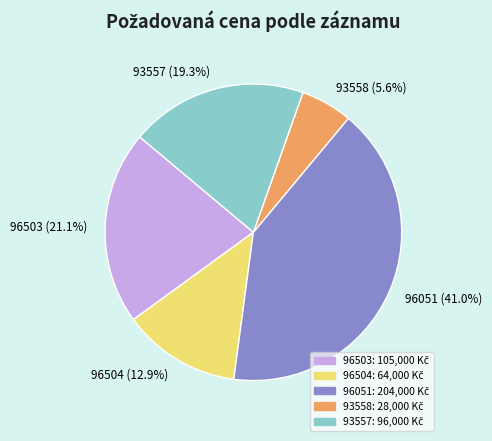

What is the ratio of the value at 96504 to the value at 93557?

0.7